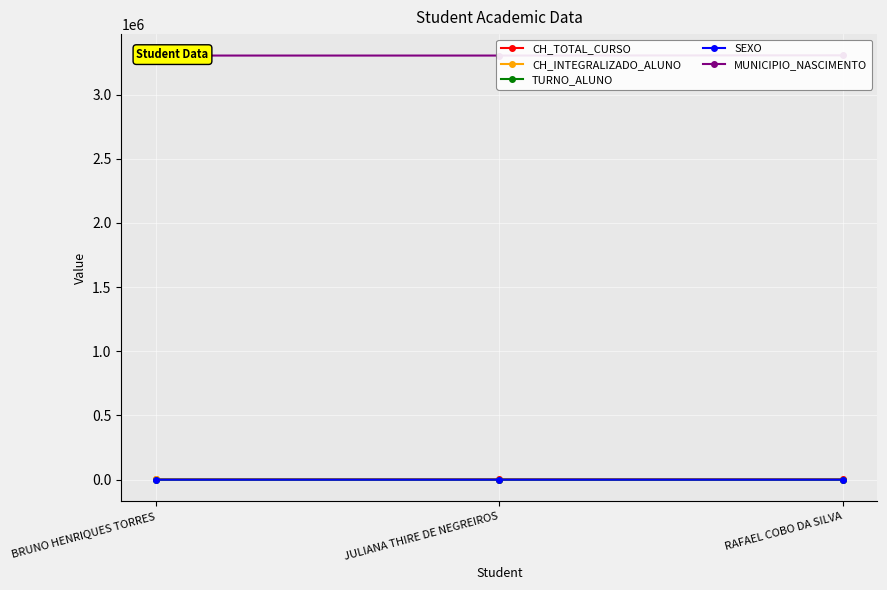

Is it true that CH_INTEGRALIZADO_ALUNO equals 360 at JULIANA THIRE DE NEGREIROS?

True